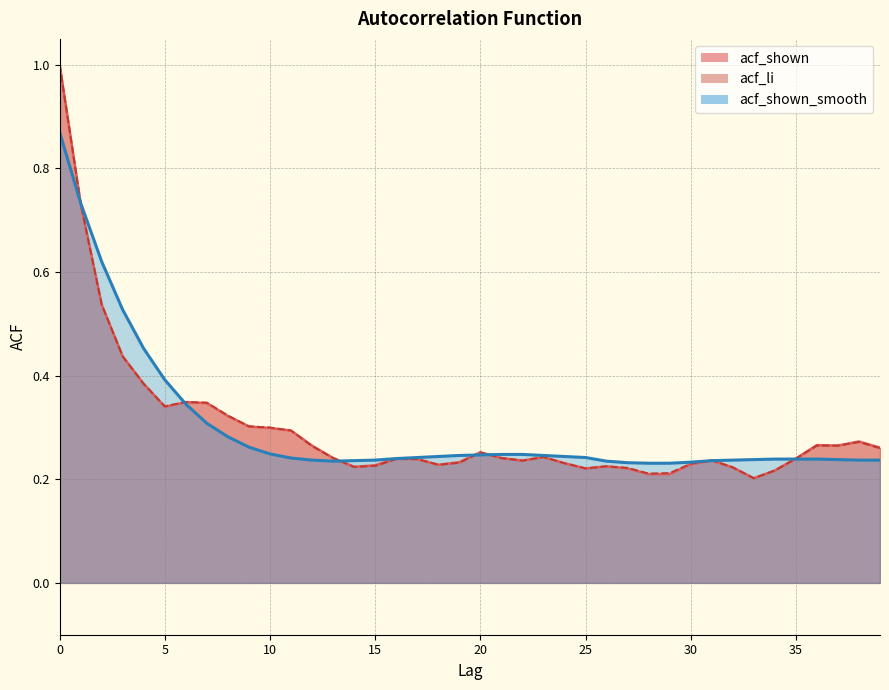

Read the acf_shown_smooth value at 11.

0.2